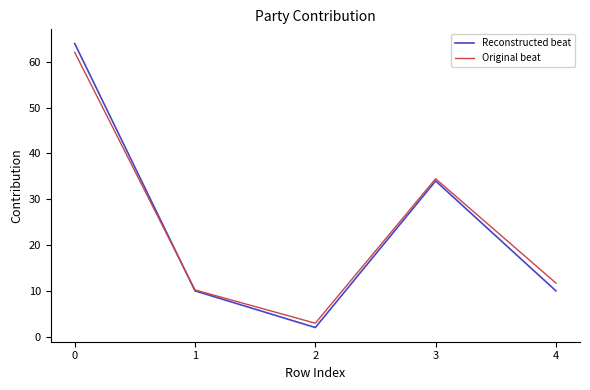

True or false: Reconstructed beat has a value of 2.0 at 2.

True